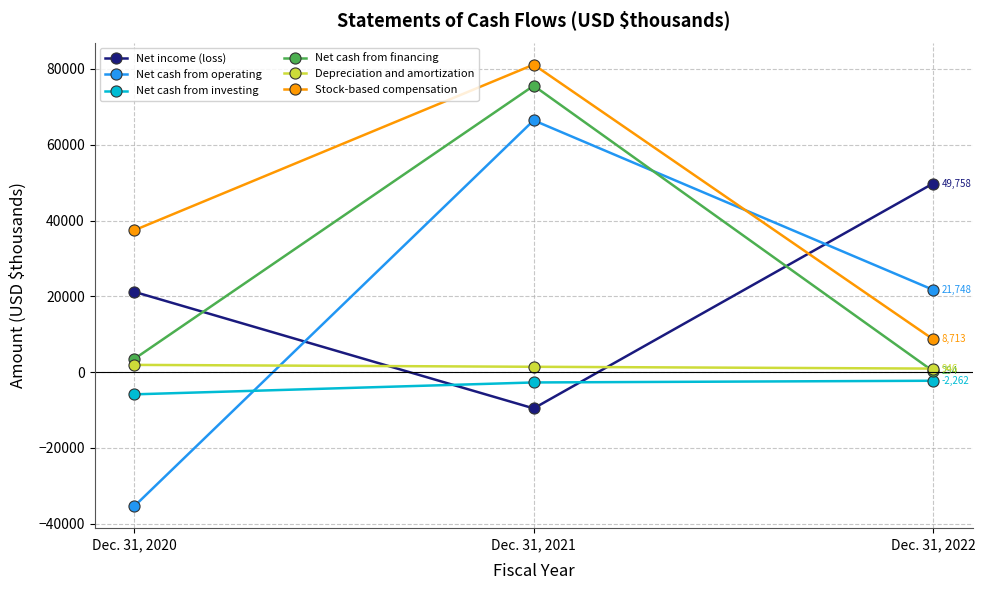

How many data points in Stock-based compensation are less than 37458?

1